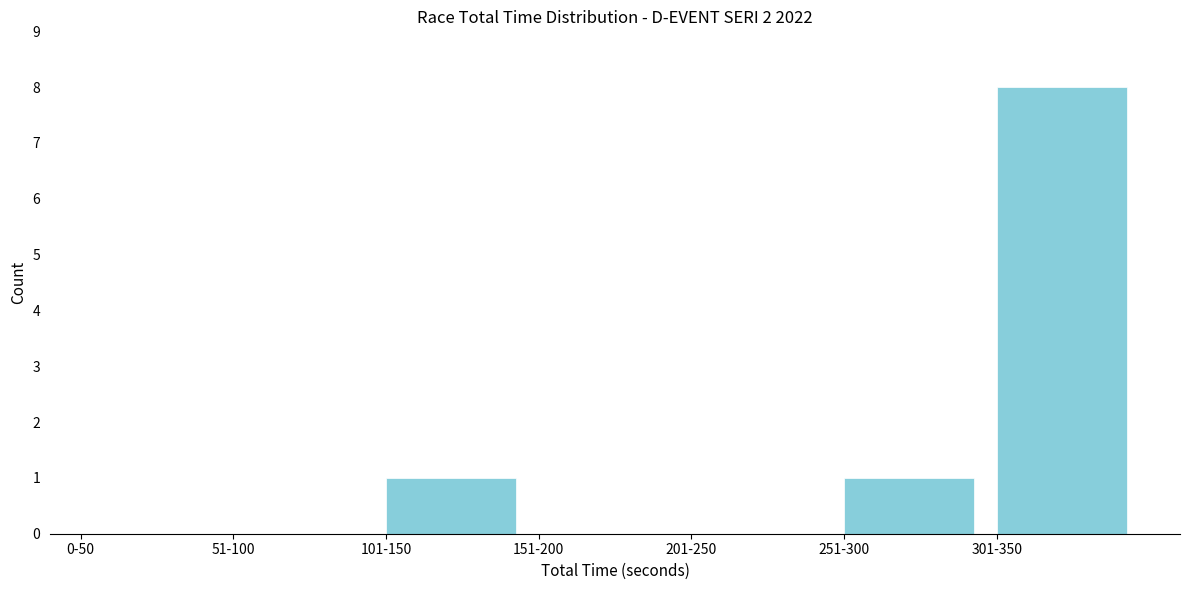

Reading left to right, what are all the values shown in this chart?

0-50=0	51-100=0	101-150=1	151-200=0	201-250=0	251-300=1	301-350=8